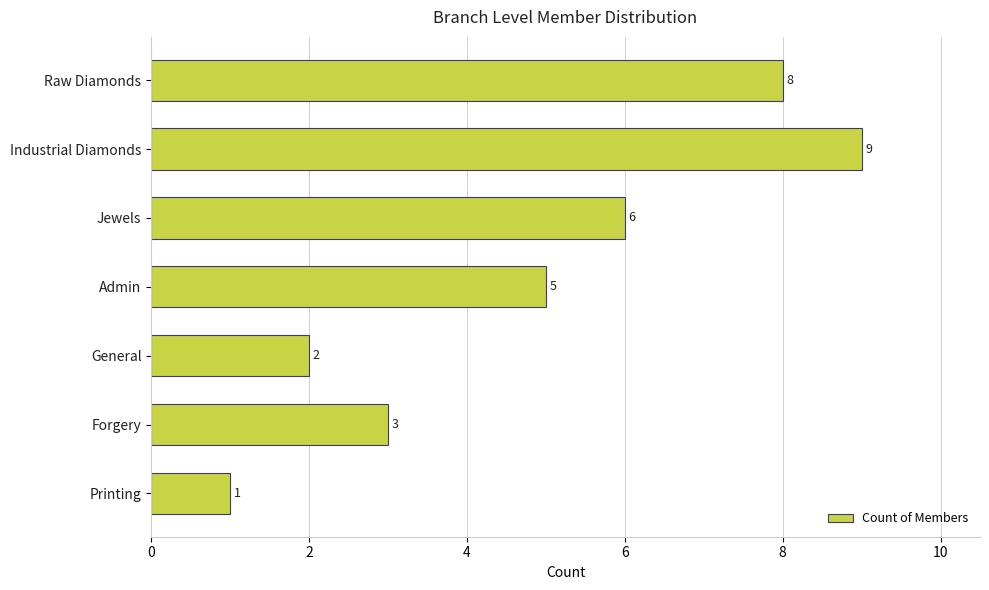

Reading bottom to top, transcribe all the data shown in this chart.

Printing=1	Forgery=3	General=2	Admin=5	Jewels=6	Industrial Diamonds=9	Raw Diamonds=8